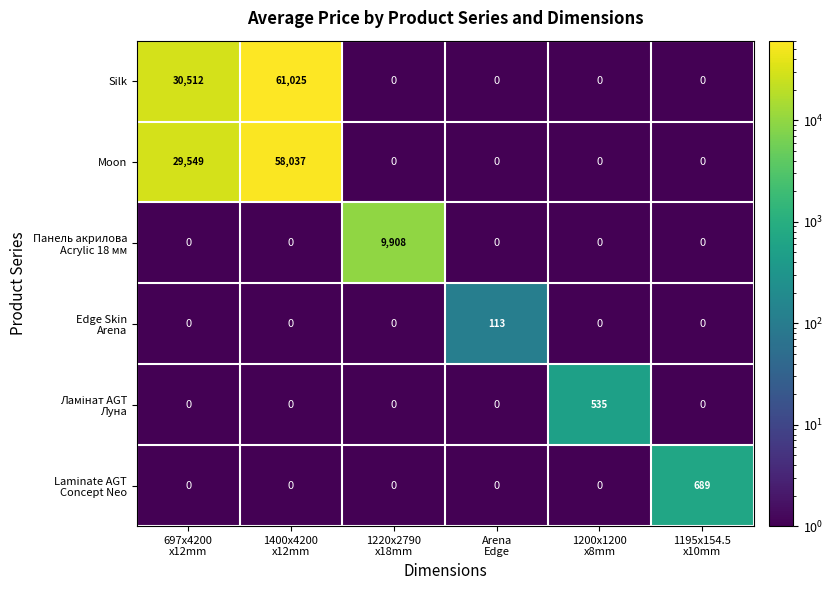

What is the difference between the maximum and minimum values in the Moon series?

58037